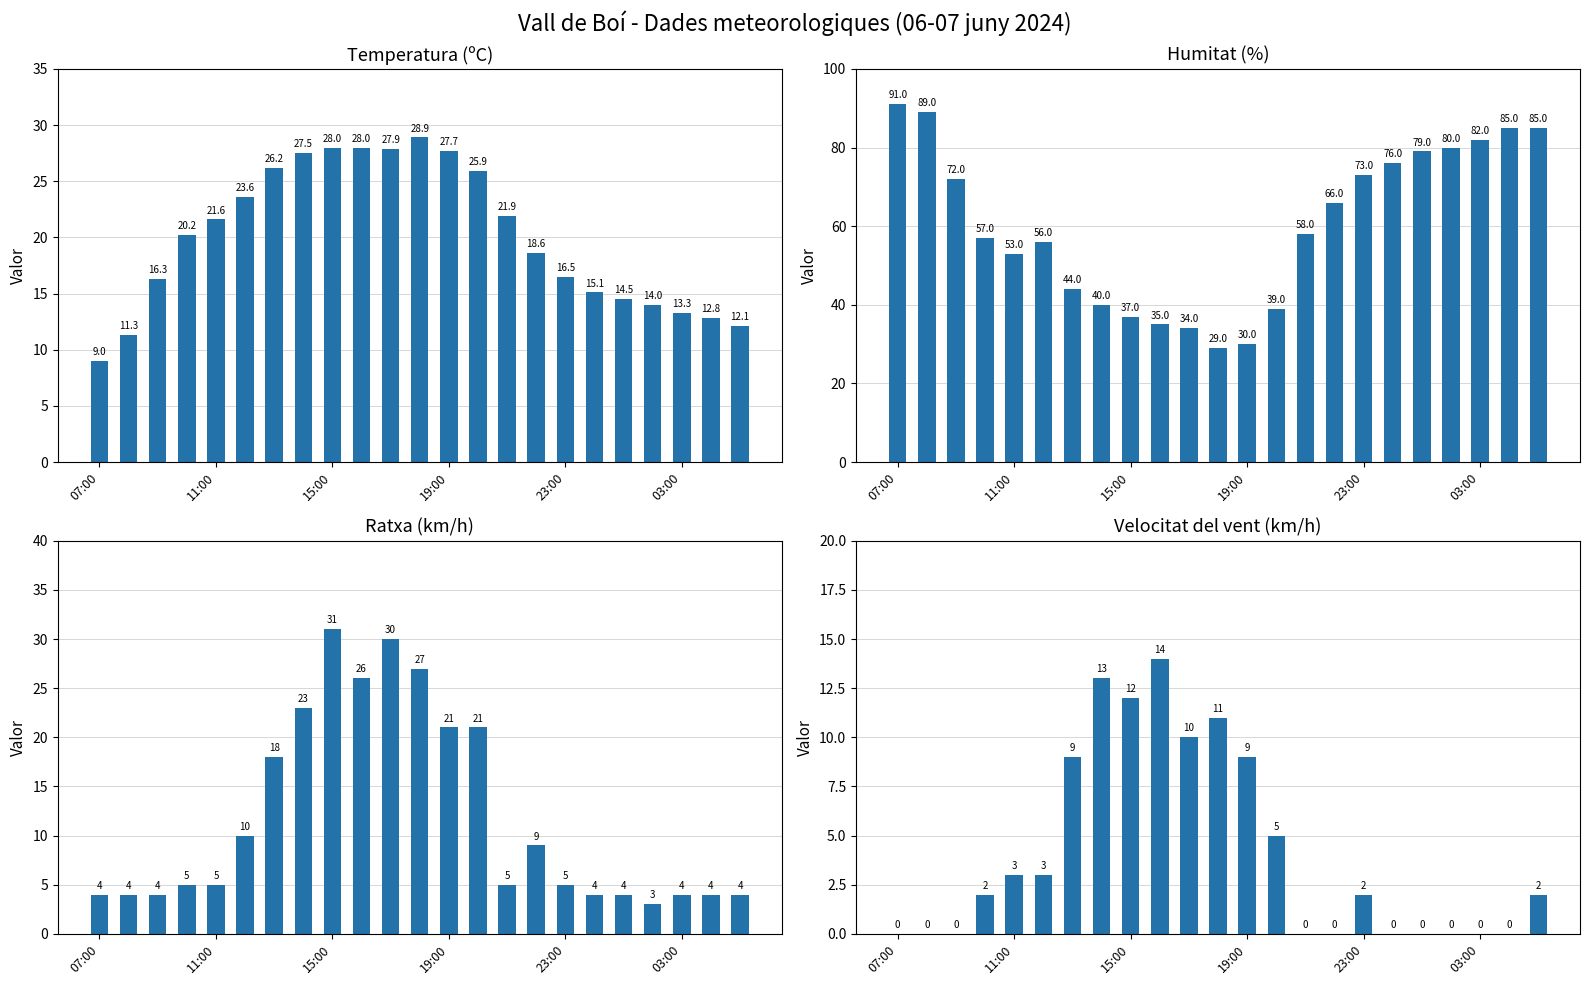

What is the spread (max minus min) of values at 10?

24.0